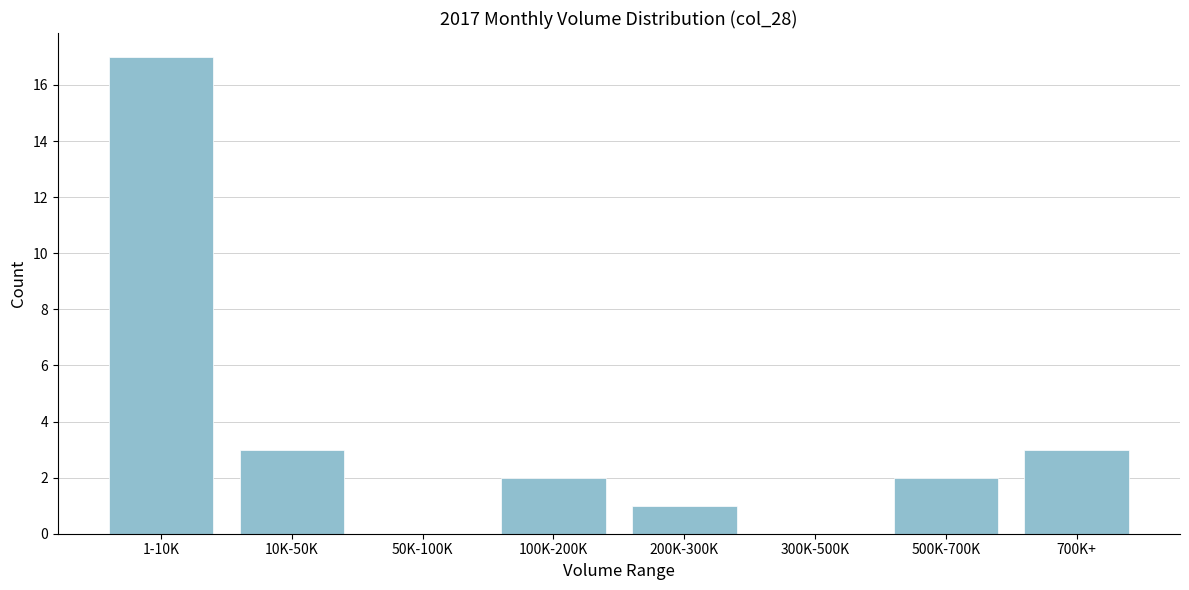

Reading left to right, what are all the values shown in this chart?

1-10K=17	10K-50K=3	50K-100K=0	100K-200K=2	200K-300K=1	300K-500K=0	500K-700K=2	700K+=3